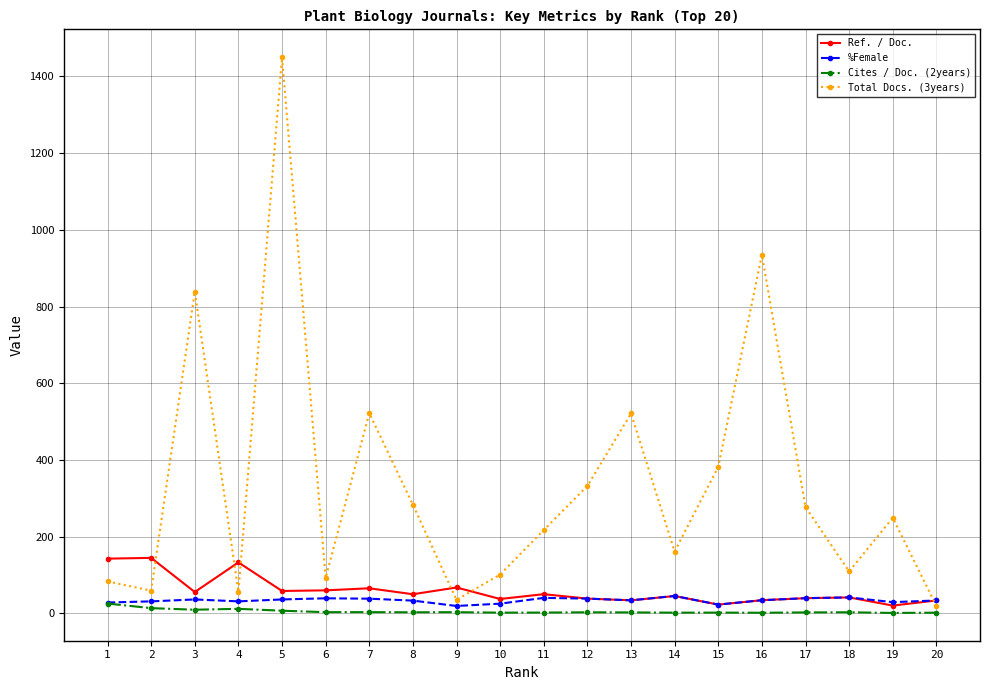

What is the difference between the second highest and second lowest values in the Cites / Doc. (2years) series?

12.1